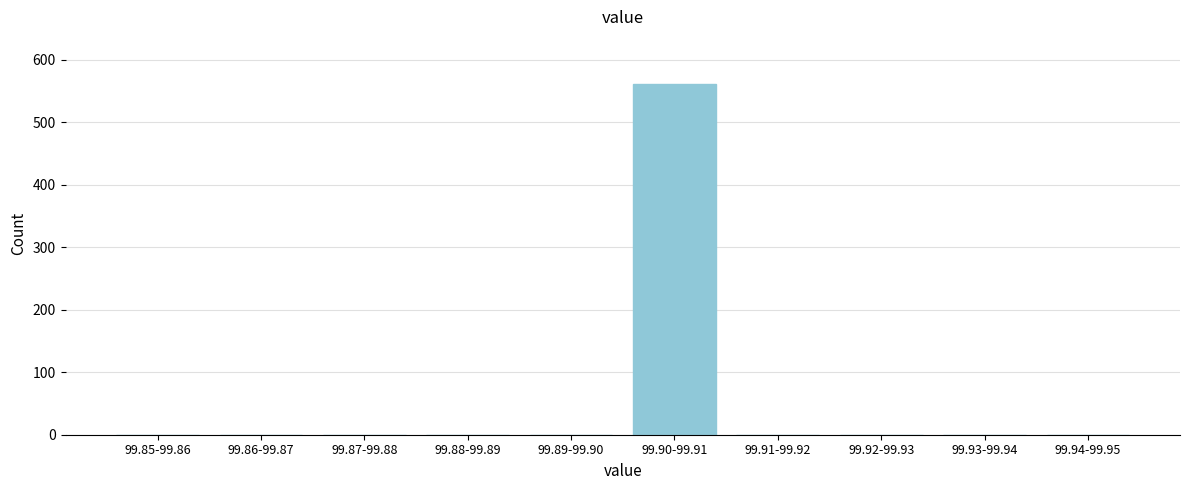

Reading left to right, list all the values displayed in this chart.

99.85-99.86=0	99.86-99.87=0	99.87-99.88=0	99.88-99.89=0	99.89-99.90=0	99.90-99.91=561	99.91-99.92=0	99.92-99.93=0	99.93-99.94=0	99.94-99.95=0